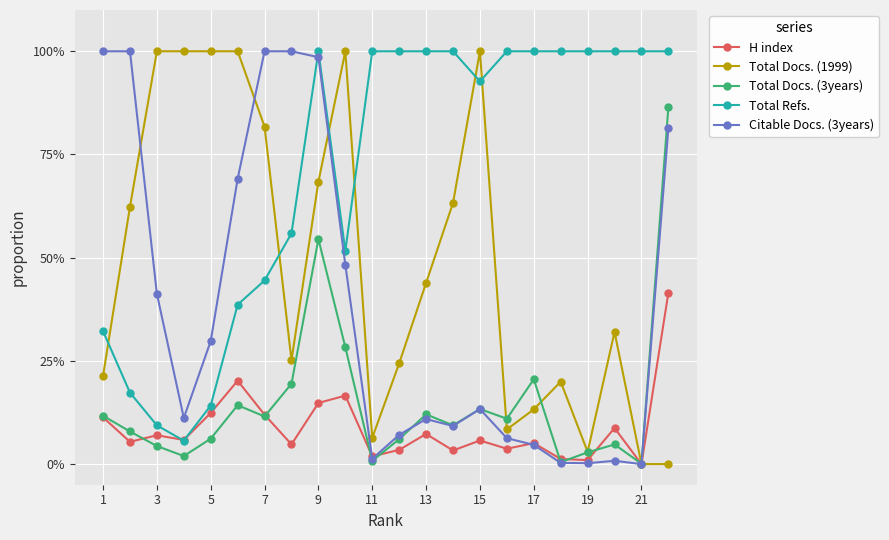

True or false: Total Docs. (1999) has more than 1 points higher than both neighbors.

True